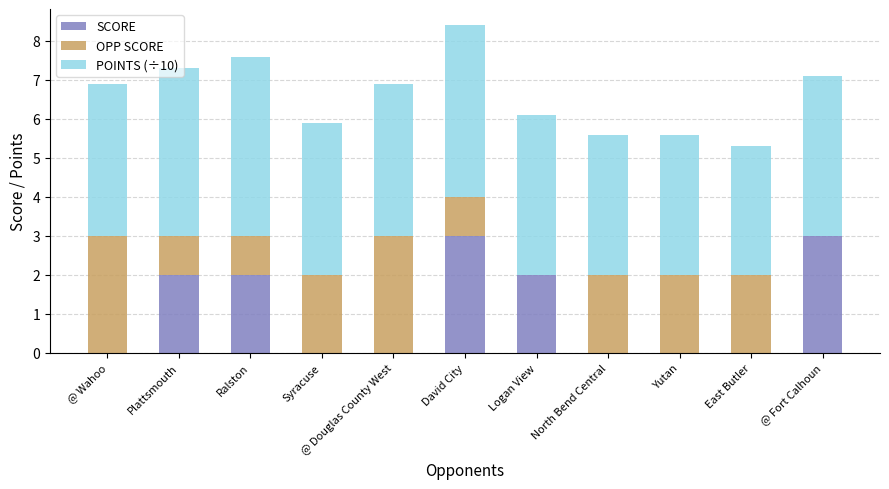

What is the sum of all SCORE values?

12.0